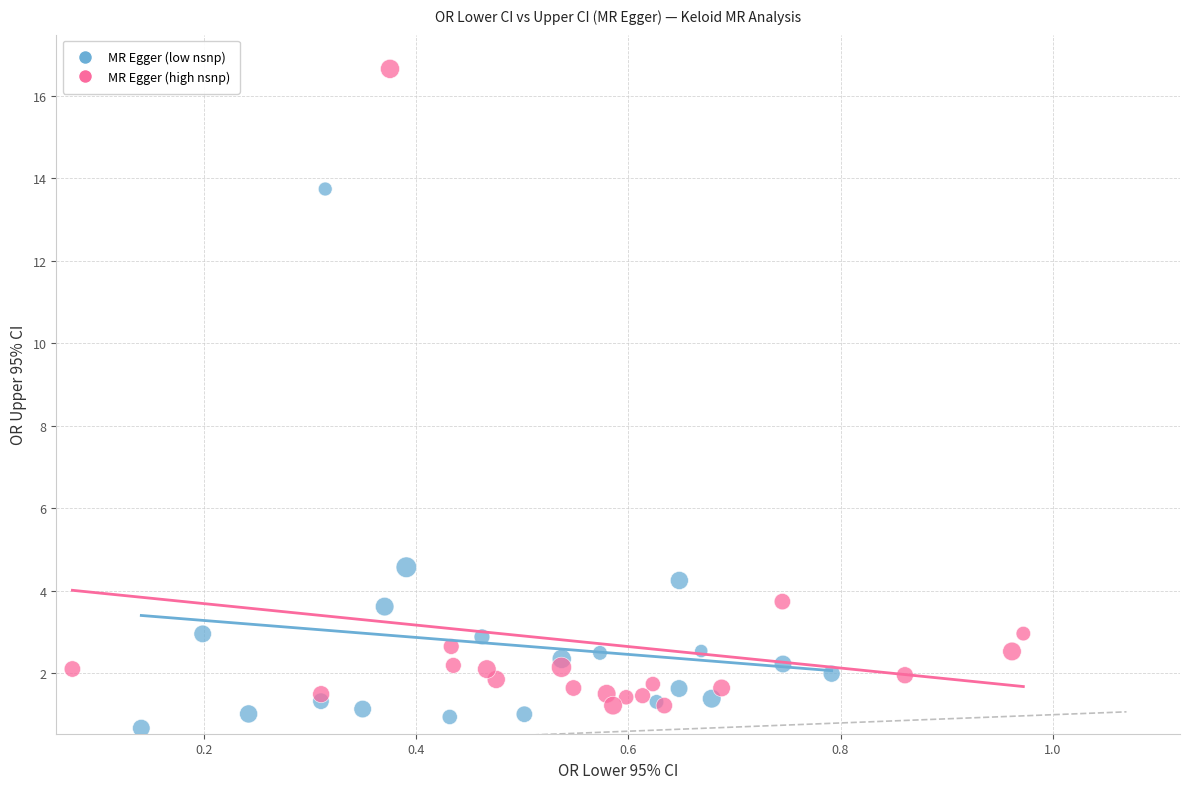

Which series has the widest spread of Y values?

MR Egger (high nsnp)